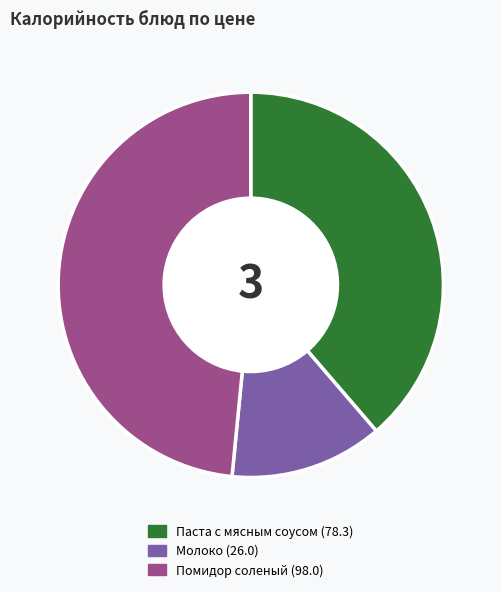

Is it true that Молоко (26.0) is 13% of the pie?

True